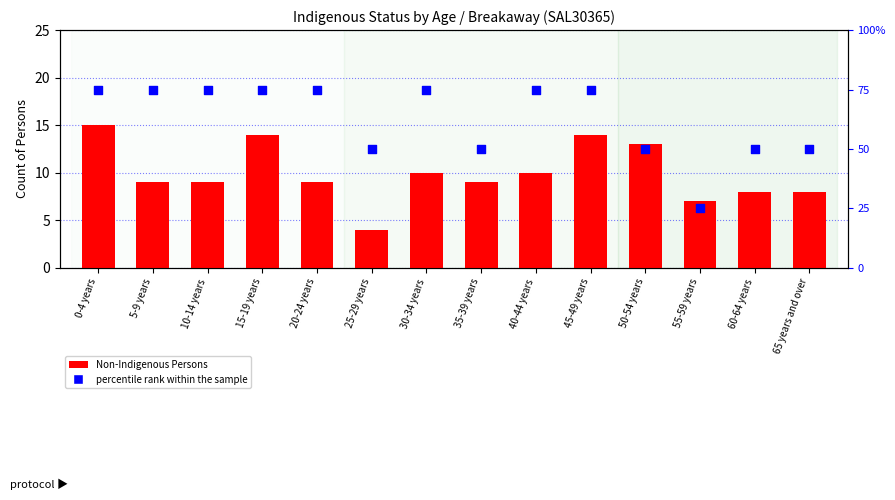

What are all the series names shown in the legend?

Non-Indigenous Persons, percentile rank within the sample